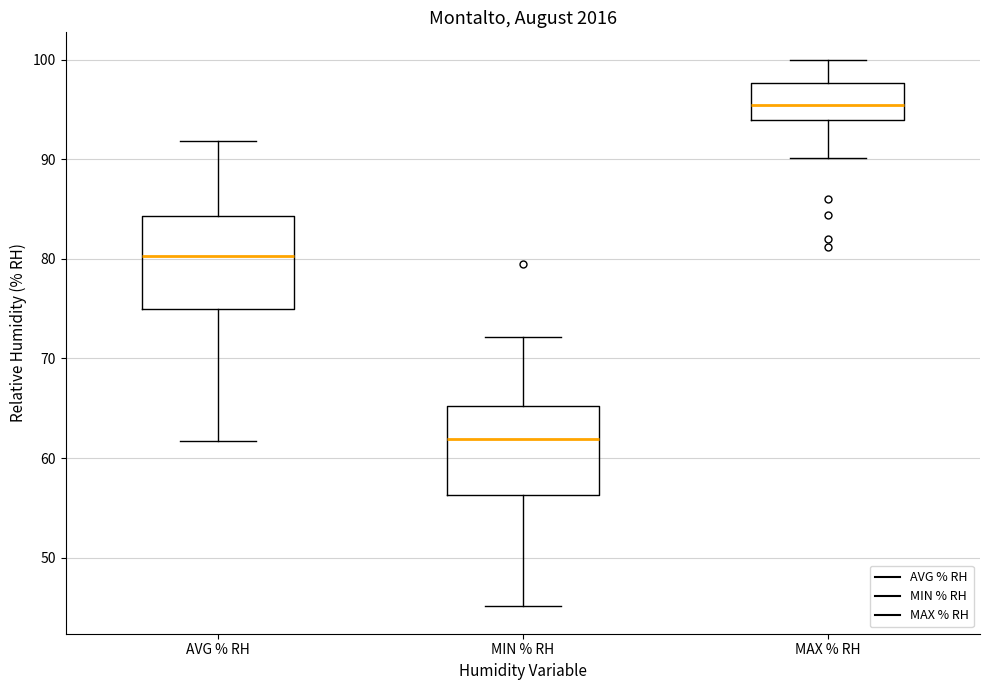

Where is the upper edge of the box for MIN % RH on the y-axis? The values are not printed on the chart, so give them approximately, as read against the axis.

65